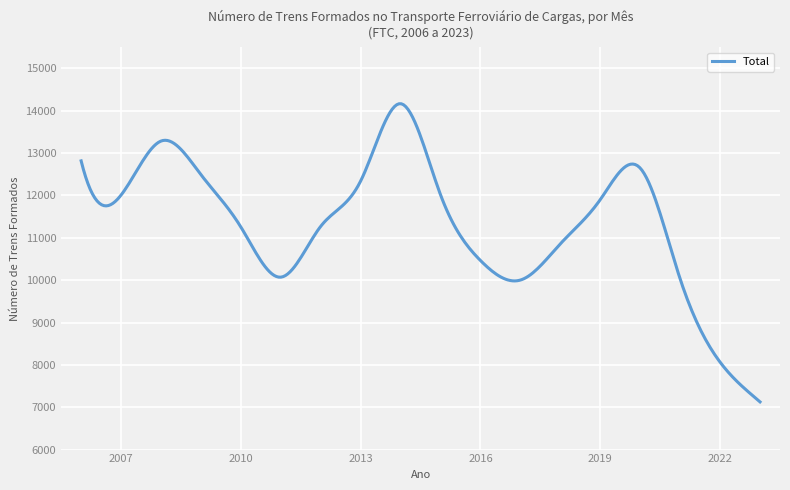

What is the maximum value shown in the chart?

14165.7